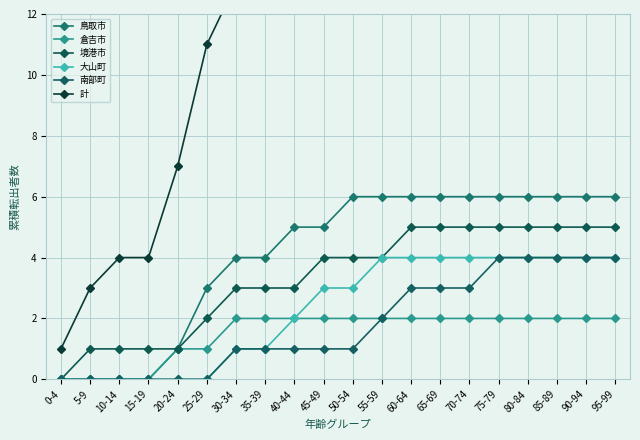

How many lines are shown in the chart?

6